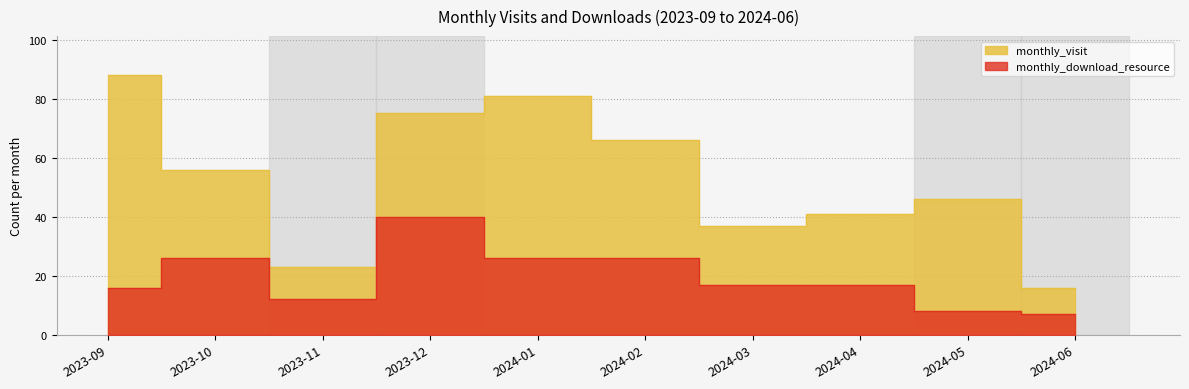

What position from the left is 2024-02?

6